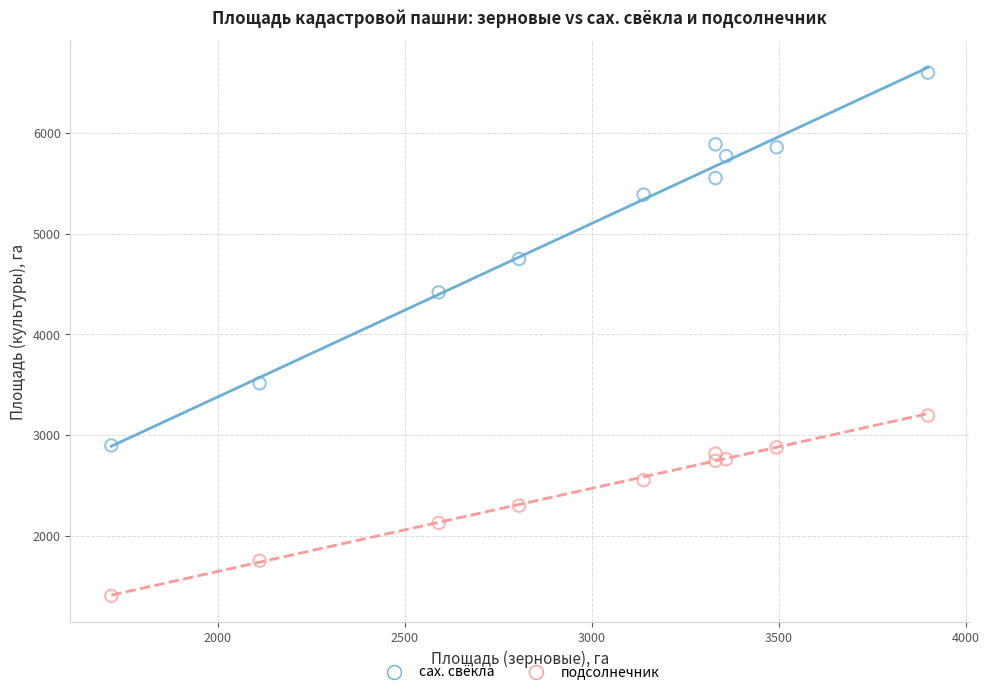

Across all series, what Y value is closest to 4002?

4417.2